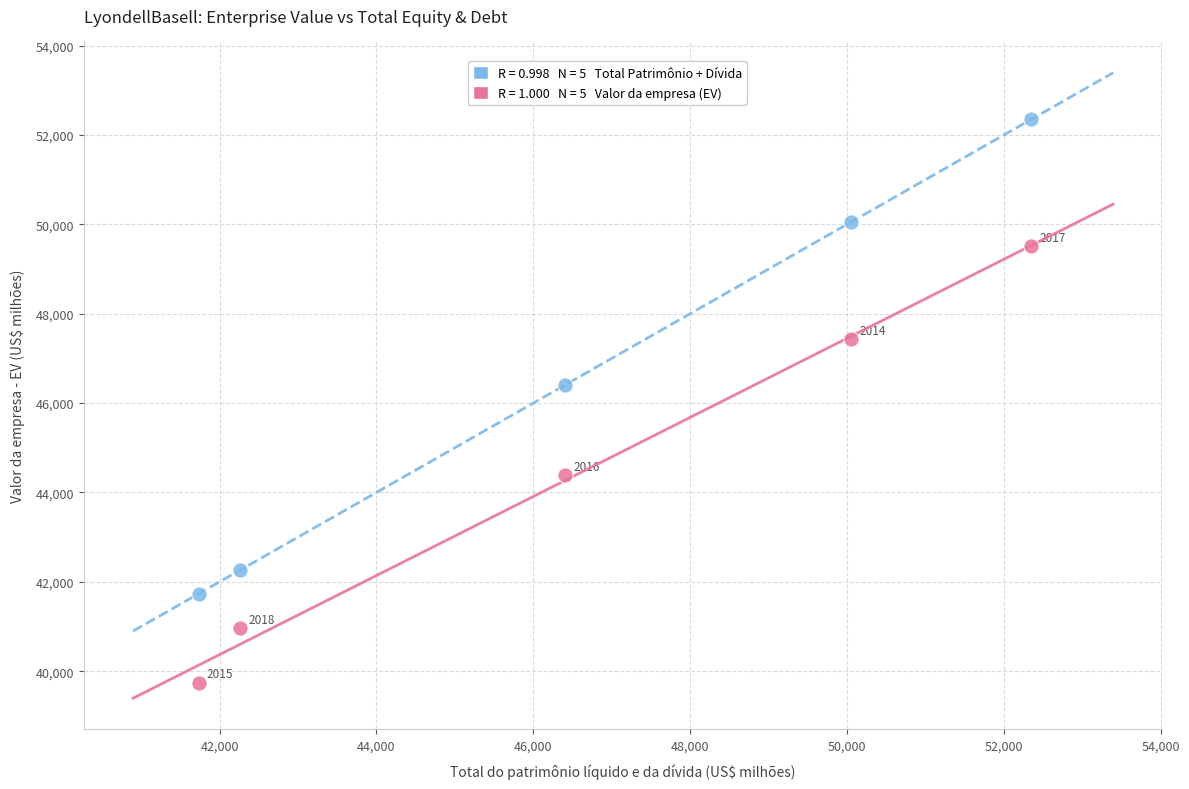

Across all series, what Y value is closest to 46043?

46405